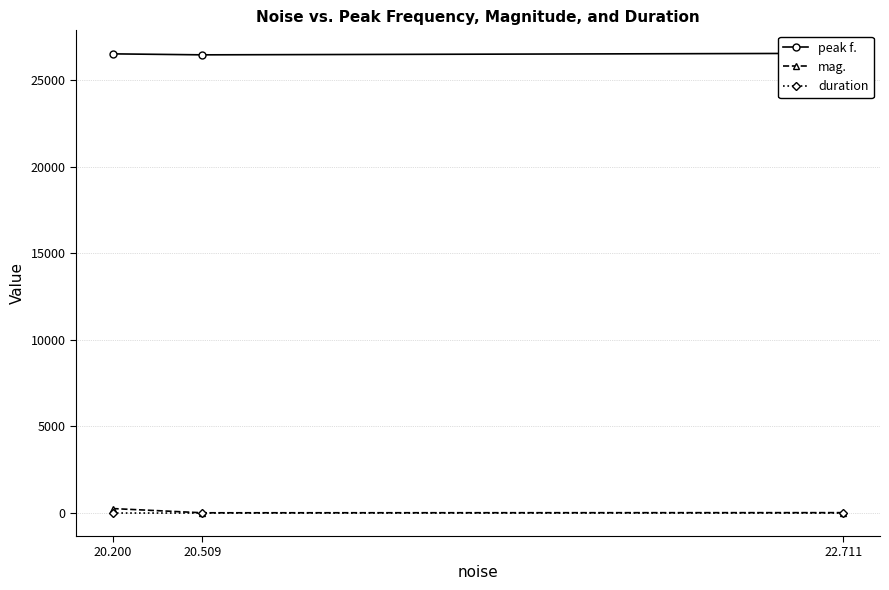

Reading right to left, extract all data points from this chart.

peak f.: 22.711=26538.6	20.509=26450.7	20.200=26507.8
mag.: 22.711=22.9	20.509=14.6	20.200=259.2
duration: 22.711=0.0	20.509=0.0	20.200=0.3